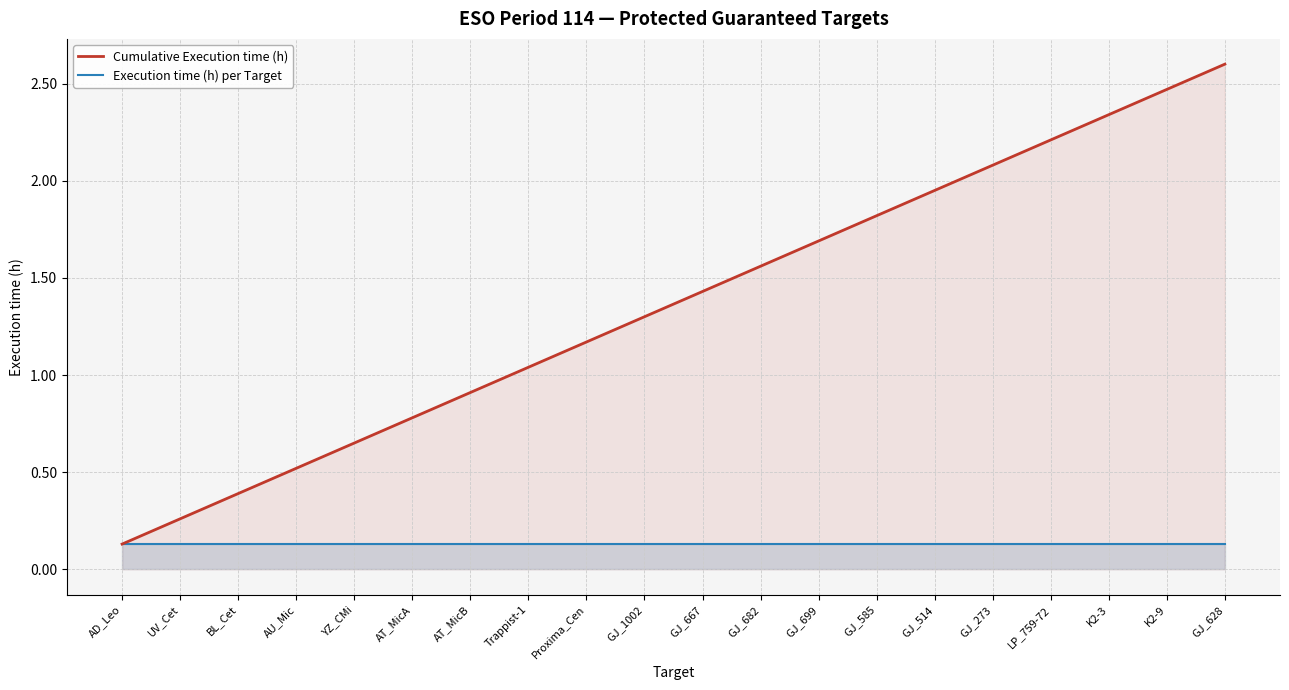

What are all the series names shown in the legend?

Cumulative Execution time (h), Execution time (h) per Target